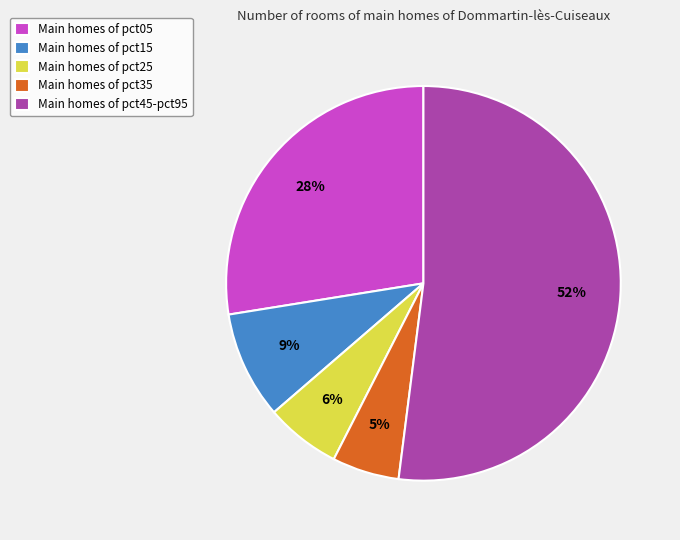

Between Main homes of pct15 and Main homes of pct45-pct95, which is larger?

Main homes of pct45-pct95